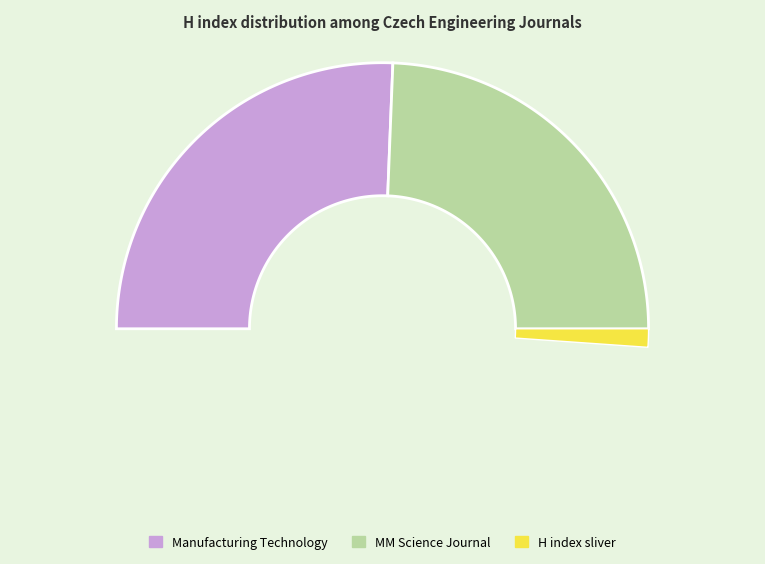

How much of the chart is everything except Manufacturing Technology?

48.8%